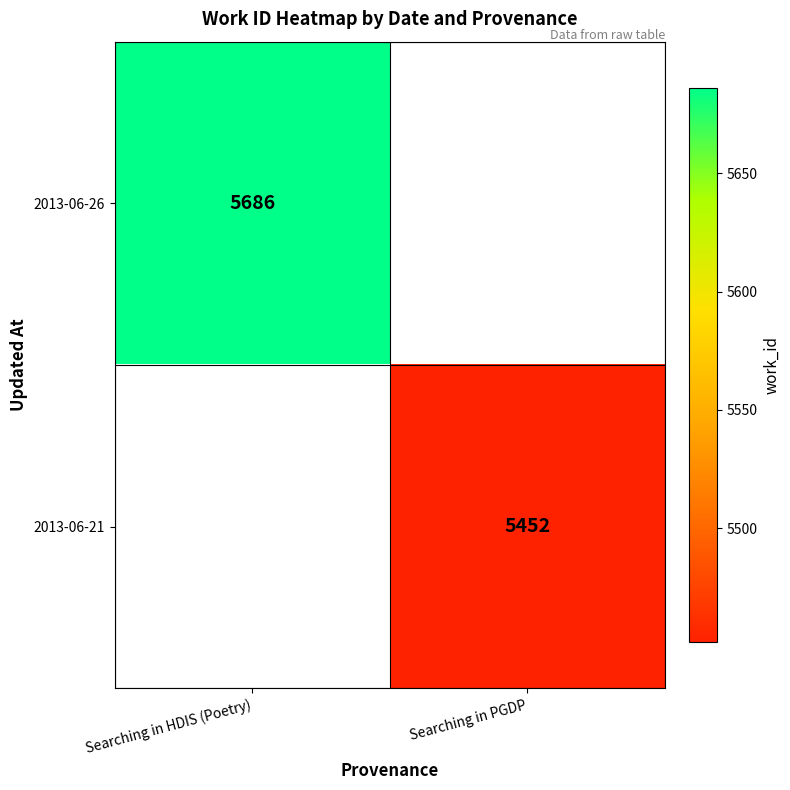

Count the number of data series in this chart.

2